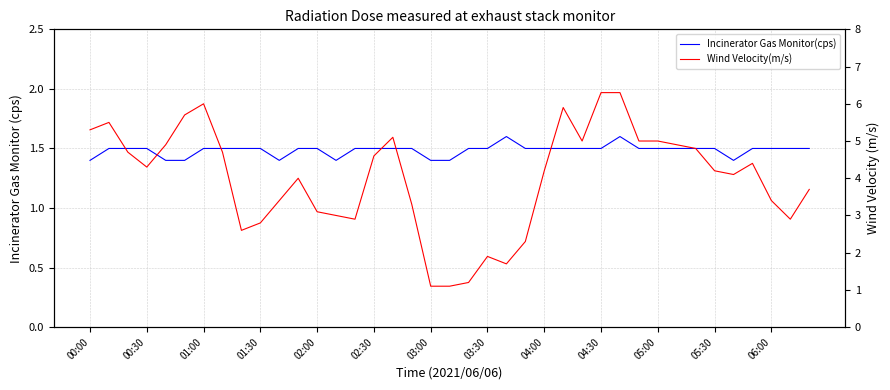

How many lines are shown in the chart?

2